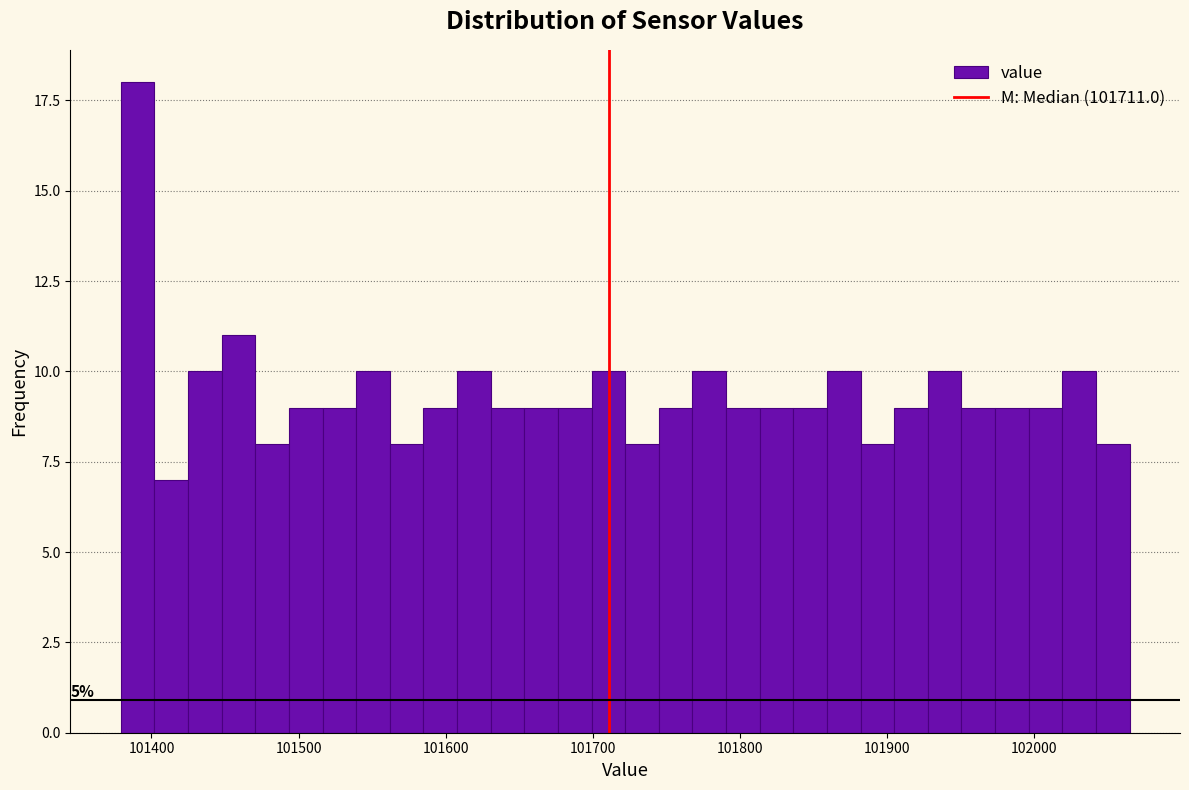

Read against the x-axis, roughly where is the centre of the tallest bar?

101390